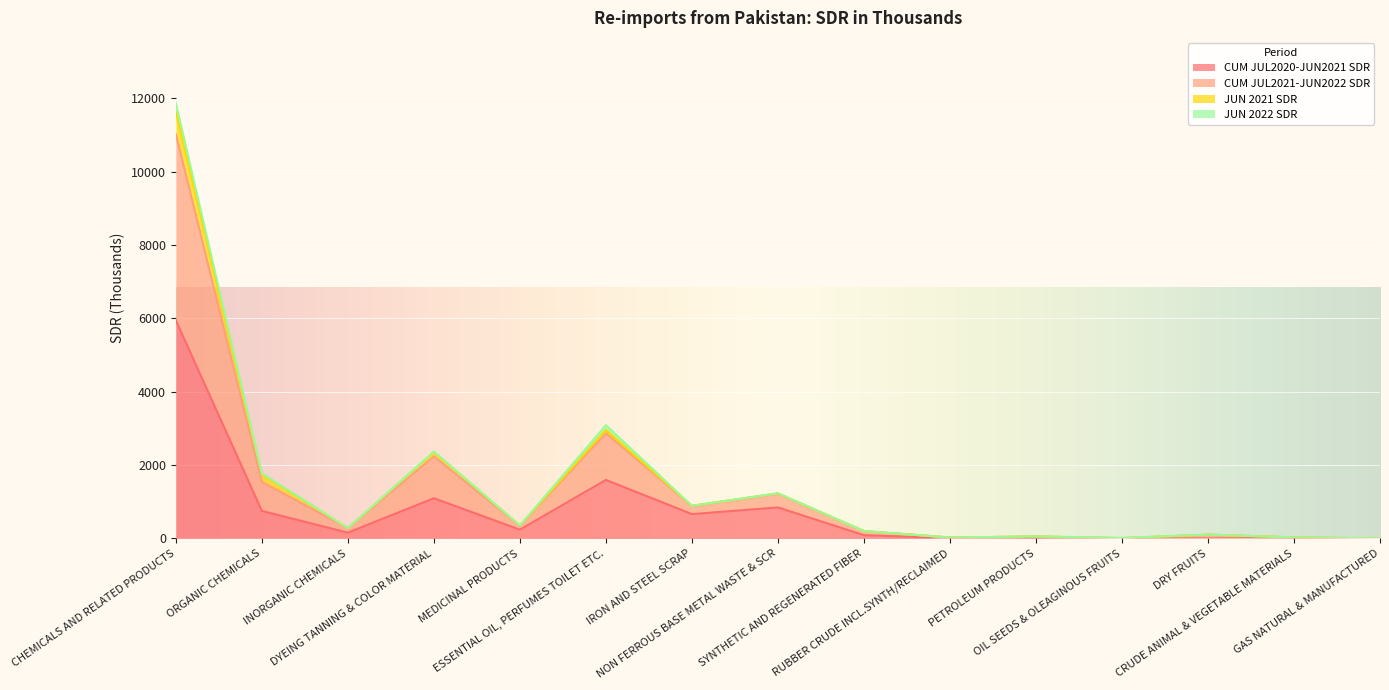

What position from the right is PETROLEUM PRODUCTS?

5